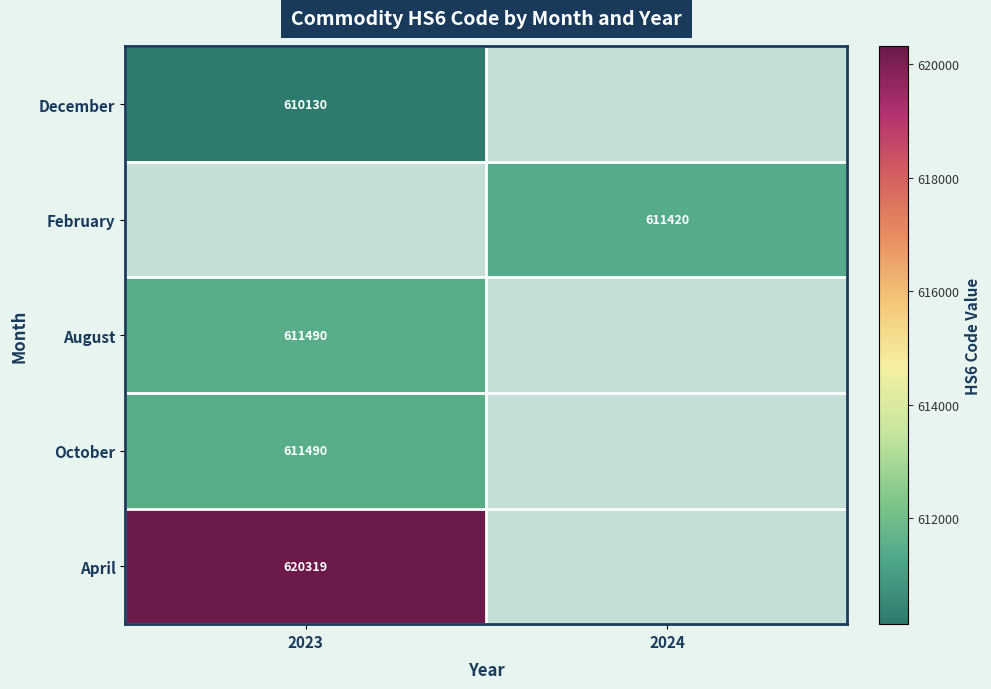

True or false: October has a value of 151859 at 2023.

False